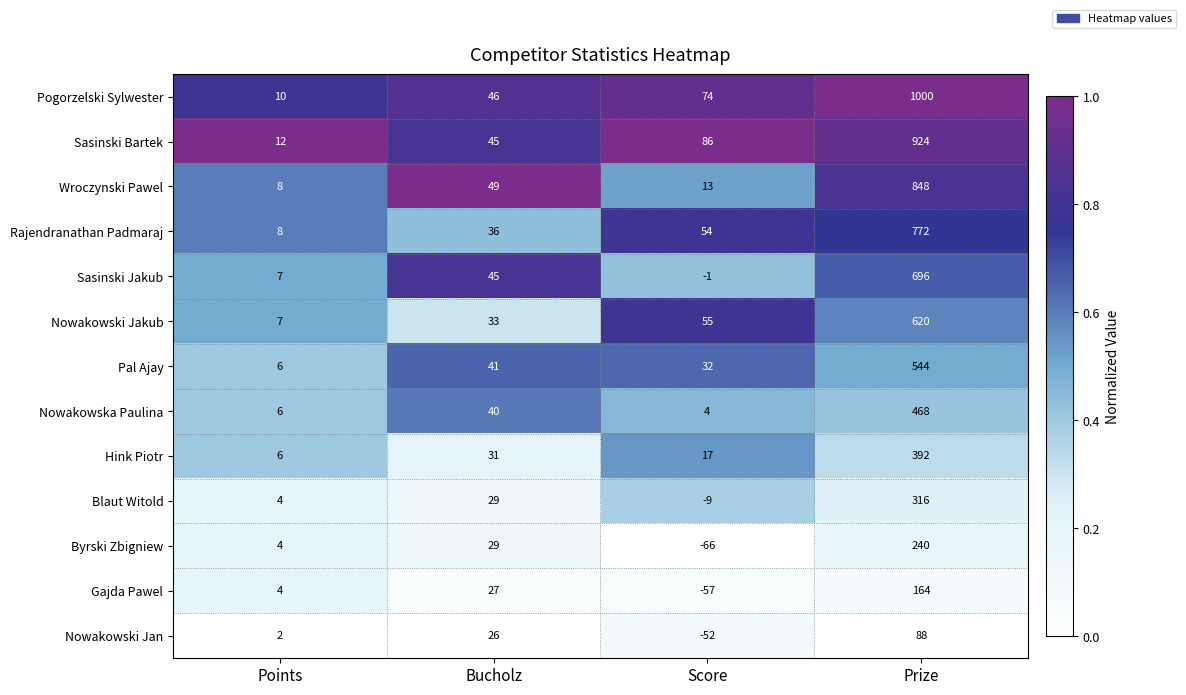

Is it true that Sasinski Jakub equals 2 at Points?

False